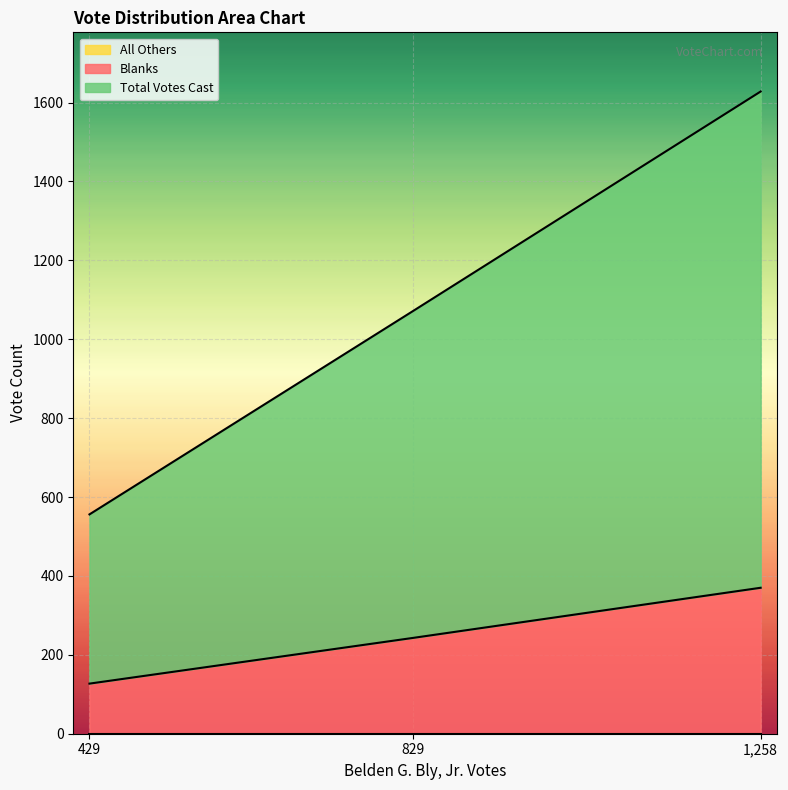

Does the chart display data point markers on the line(s)?

No